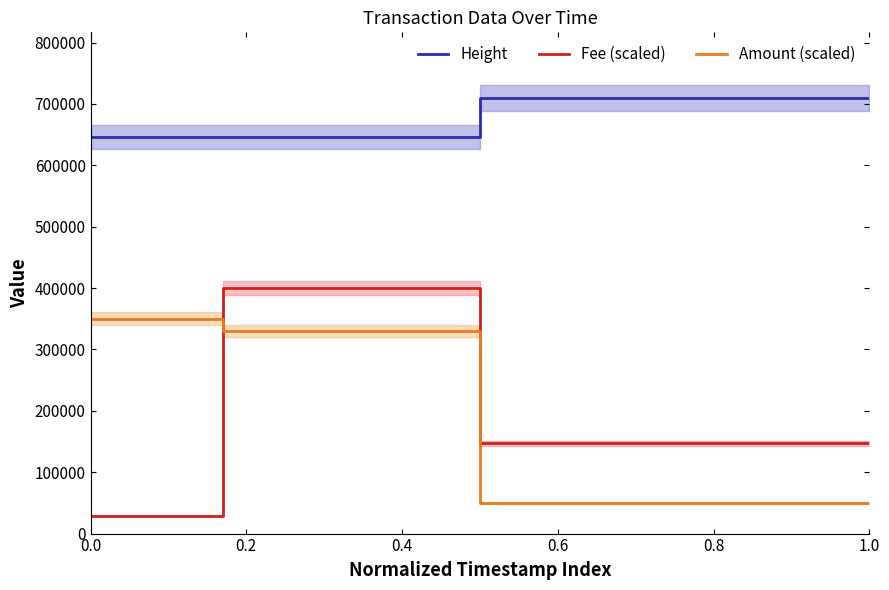

What is the maximum value for Amount (scaled)?

350000